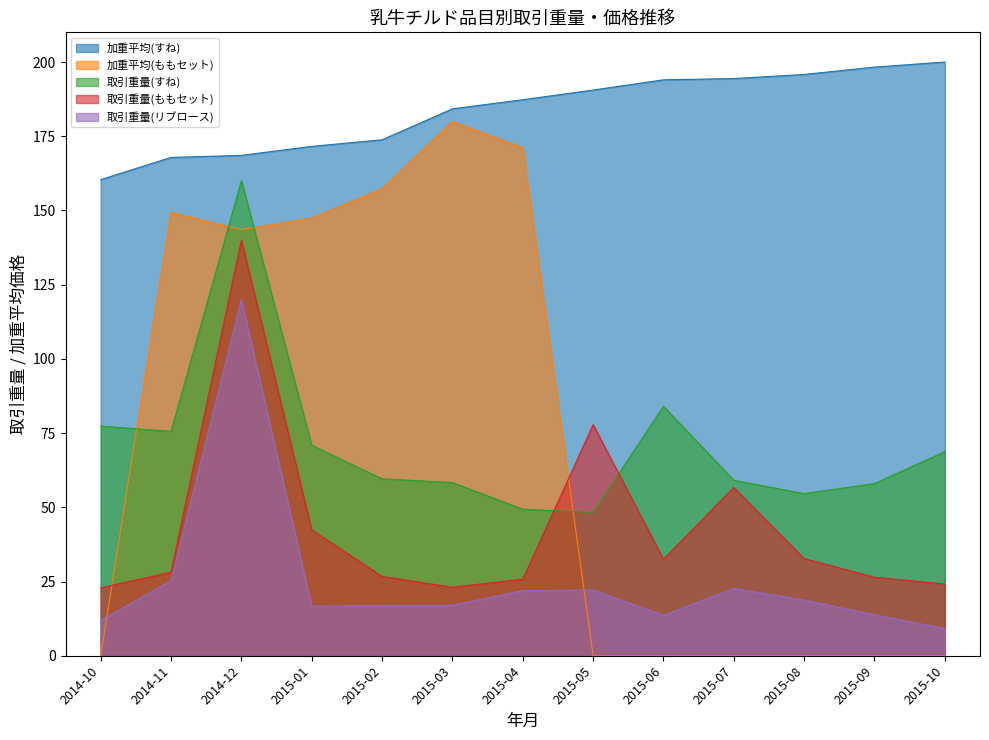

Is it true that 加重平均(すね) equals 109.4 at 2015-09?

False